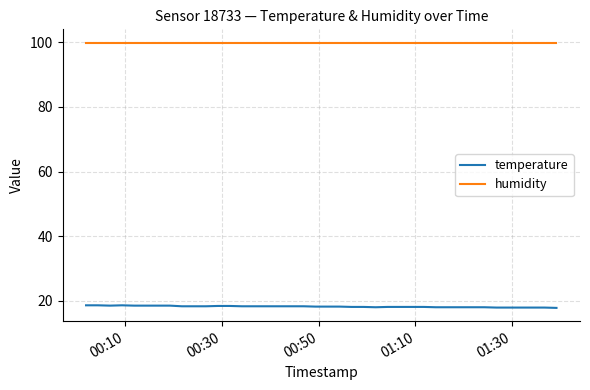

What is the highest value of the humidity series?

99.9